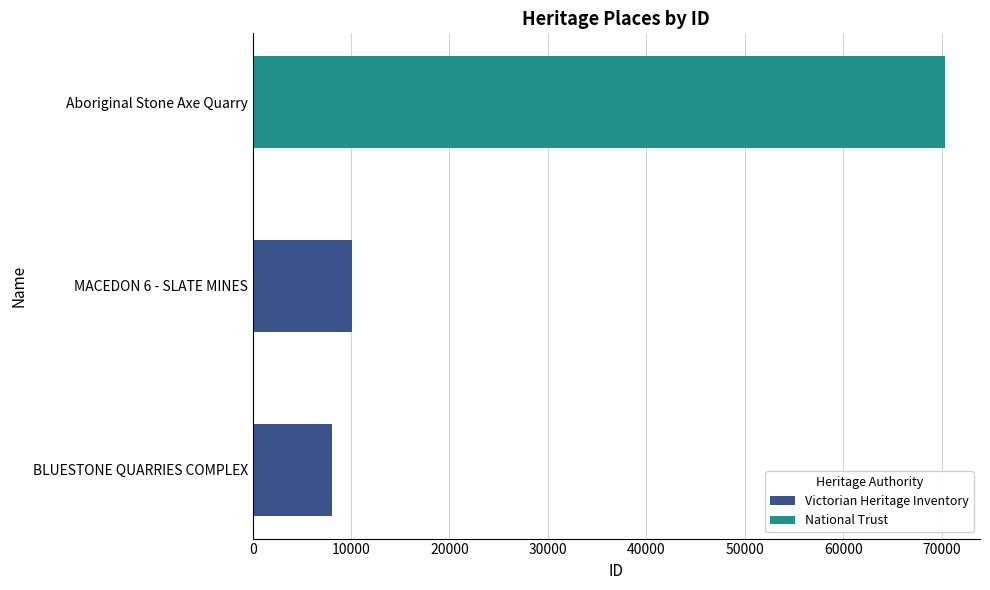

What is the sum of the values at Aboriginal Stone Axe Quarry and MACEDON 6 - SLATE MINES?

80516